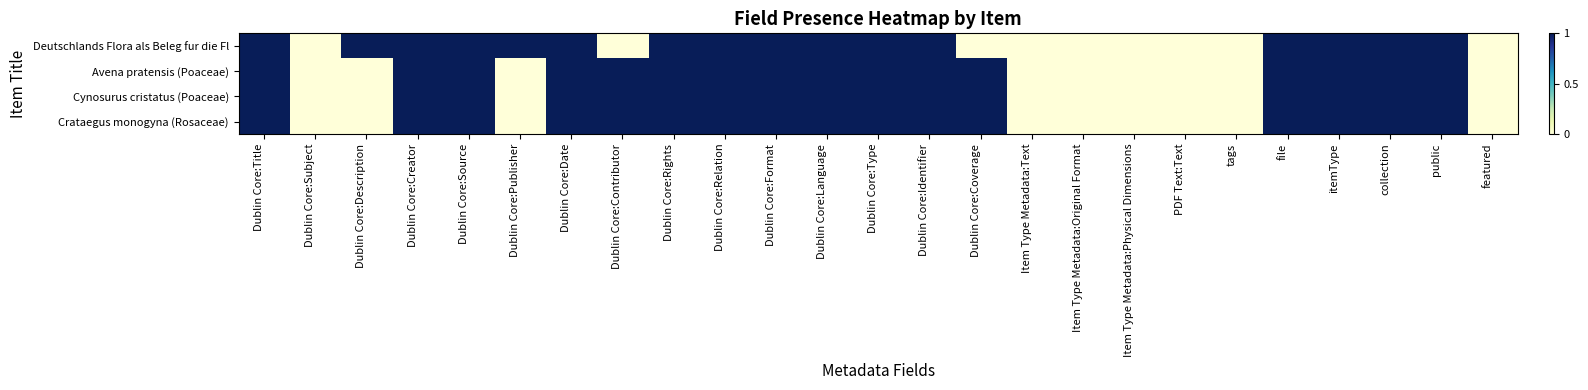

Reading left to right, extract all data points from this chart.

Deutschlands Flora als Beleg fur die Fl: Dublin Core:Title=1	Dublin Core:Subject=0	Dublin Core:Description=1	Dublin Core:Creator=1	Dublin Core:Source=1	Dublin Core:Publisher=1	Dublin Core:Date=1	Dublin Core:Contributor=0	Dublin Core:Rights=1	Dublin Core:Relation=1	Dublin Core:Format=1	Dublin Core:Language=1	Dublin Core:Type=1	Dublin Core:Identifier=1	Dublin Core:Coverage=0	Item Type Metadata:Text=0	Item Type Metadata:Original Format=0	Item Type Metadata:Physical Dimensions=0	PDF Text:Text=0	tags=0	file=1	itemType=1	collection=1	public=1	featured=0
Avena pratensis (Poaceae): Dublin Core:Title=1	Dublin Core:Subject=0	Dublin Core:Description=0	Dublin Core:Creator=1	Dublin Core:Source=1	Dublin Core:Publisher=0	Dublin Core:Date=1	Dublin Core:Contributor=1	Dublin Core:Rights=1	Dublin Core:Relation=1	Dublin Core:Format=1	Dublin Core:Language=1	Dublin Core:Type=1	Dublin Core:Identifier=1	Dublin Core:Coverage=1	Item Type Metadata:Text=0	Item Type Metadata:Original Format=0	Item Type Metadata:Physical Dimensions=0	PDF Text:Text=0	tags=0	file=1	itemType=1	collection=1	public=1	featured=0
Cynosurus cristatus (Poaceae): Dublin Core:Title=1	Dublin Core:Subject=0	Dublin Core:Description=0	Dublin Core:Creator=1	Dublin Core:Source=1	Dublin Core:Publisher=0	Dublin Core:Date=1	Dublin Core:Contributor=1	Dublin Core:Rights=1	Dublin Core:Relation=1	Dublin Core:Format=1	Dublin Core:Language=1	Dublin Core:Type=1	Dublin Core:Identifier=1	Dublin Core:Coverage=1	Item Type Metadata:Text=0	Item Type Metadata:Original Format=0	Item Type Metadata:Physical Dimensions=0	PDF Text:Text=0	tags=0	file=1	itemType=1	collection=1	public=1	featured=0
Crataegus monogyna (Rosaceae): Dublin Core:Title=1	Dublin Core:Subject=0	Dublin Core:Description=0	Dublin Core:Creator=1	Dublin Core:Source=1	Dublin Core:Publisher=0	Dublin Core:Date=1	Dublin Core:Contributor=1	Dublin Core:Rights=1	Dublin Core:Relation=1	Dublin Core:Format=1	Dublin Core:Language=1	Dublin Core:Type=1	Dublin Core:Identifier=1	Dublin Core:Coverage=1	Item Type Metadata:Text=0	Item Type Metadata:Original Format=0	Item Type Metadata:Physical Dimensions=0	PDF Text:Text=0	tags=0	file=1	itemType=1	collection=1	public=1	featured=0